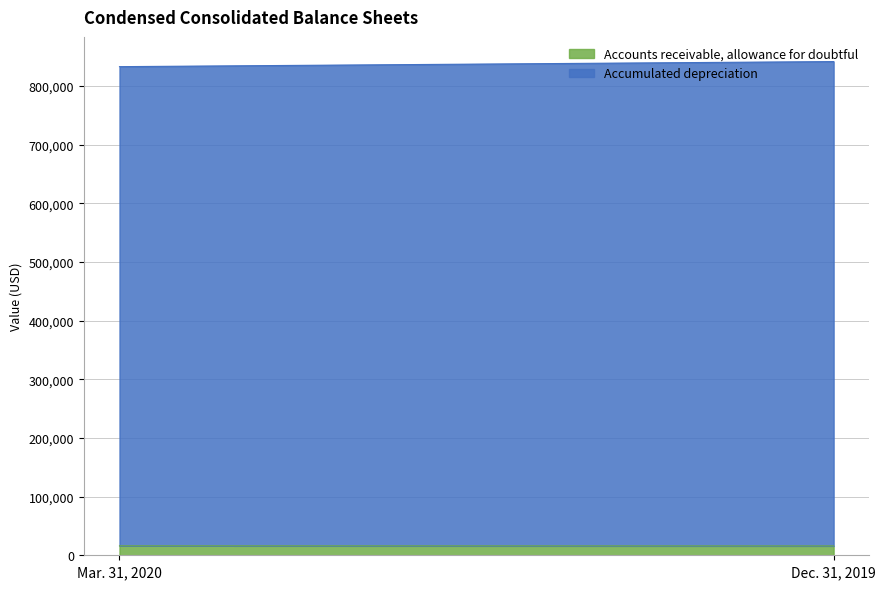

Is the value of Accounts receivable, allowance for doubtful at Dec. 31, 2019 greater than the value of Accumulated depreciation at Dec. 31, 2019?

No